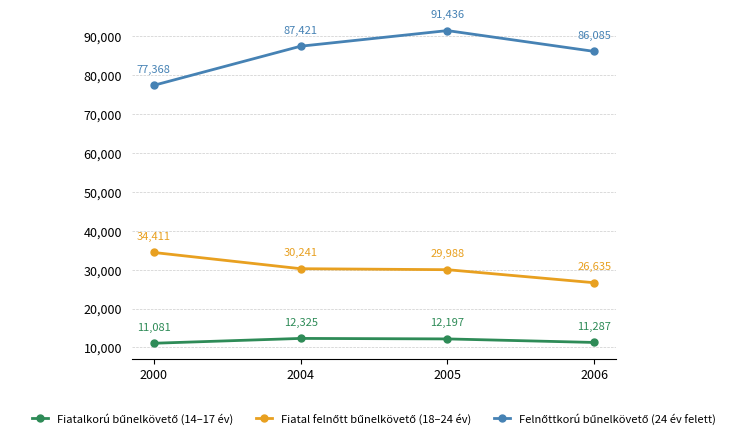

What is the total value across all series at 2006?

124007